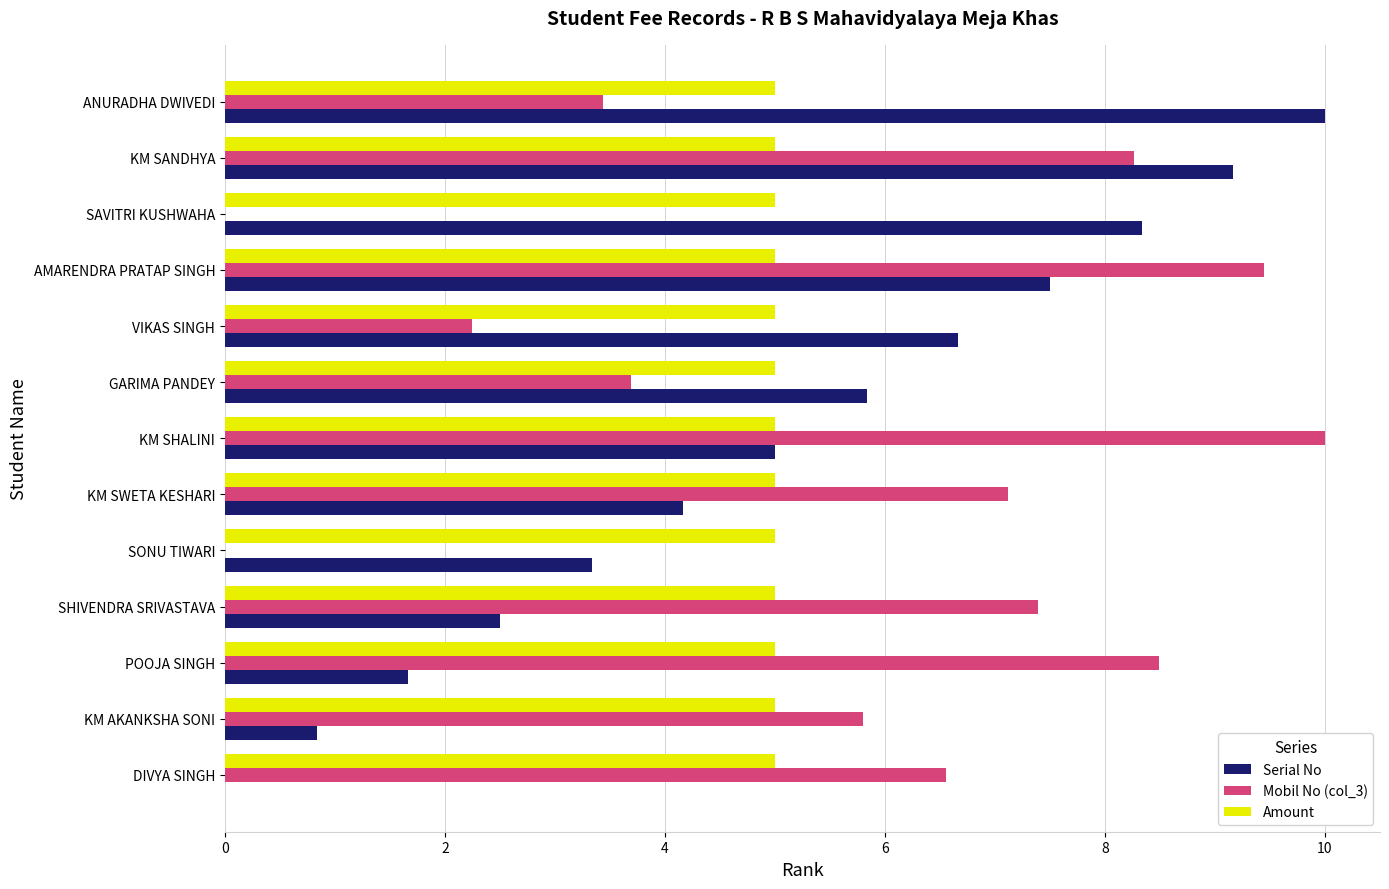

What is the sum of the Mobil No (col_3) values at ANURADHA DWIVEDI and KM SHALINI?

13.4